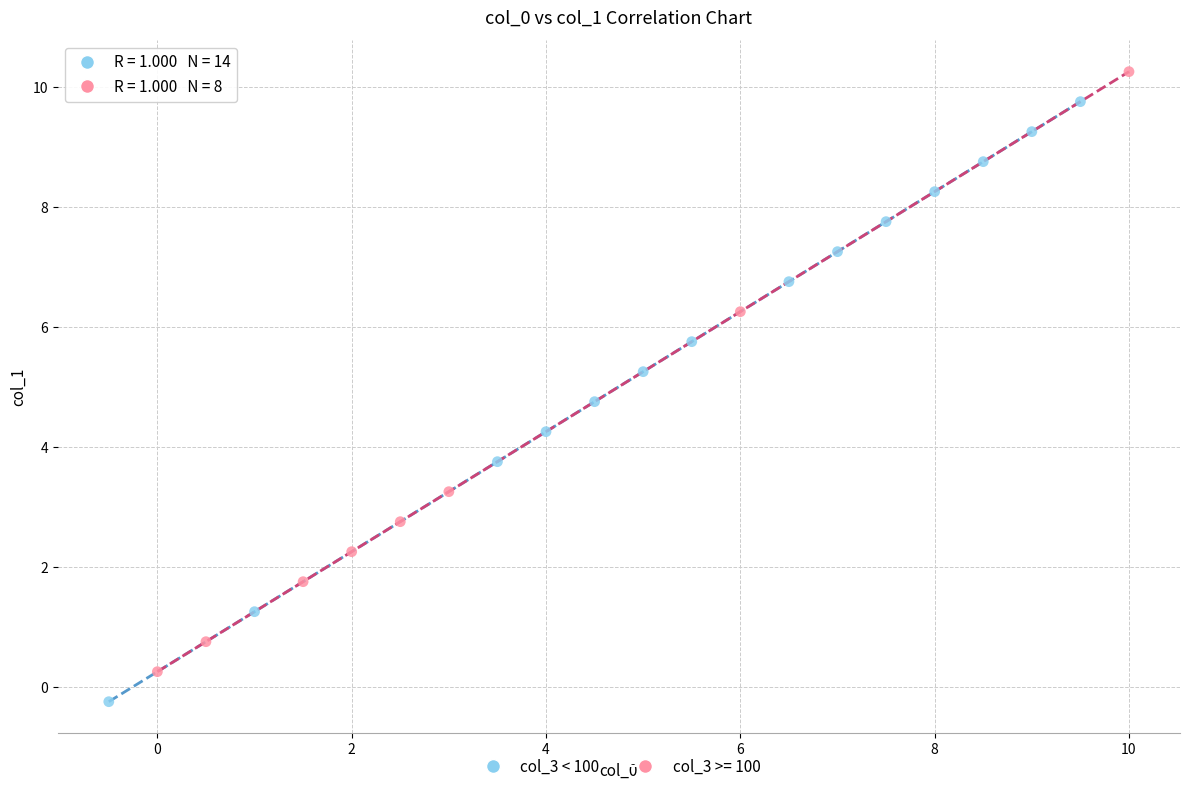

Which series reaches the maximum Y coordinate?

col_3 >= 100